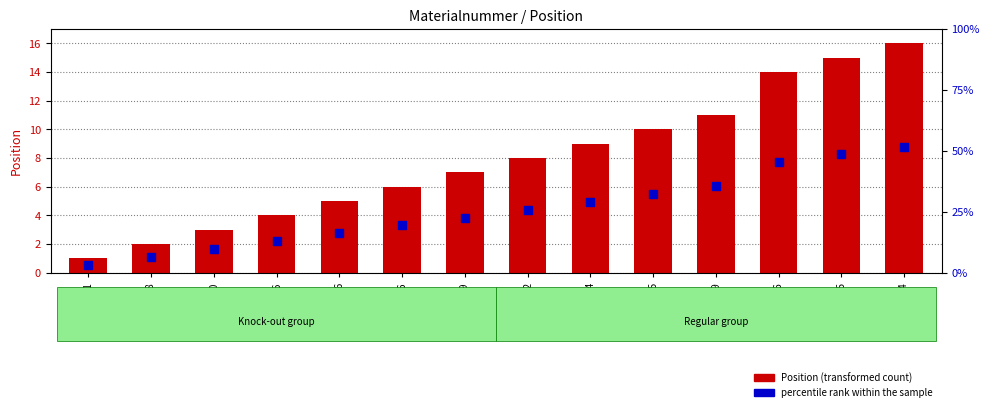

Is the value of Position at M88116 greater than the value of percentile rank within the sample at 20014529?

Yes